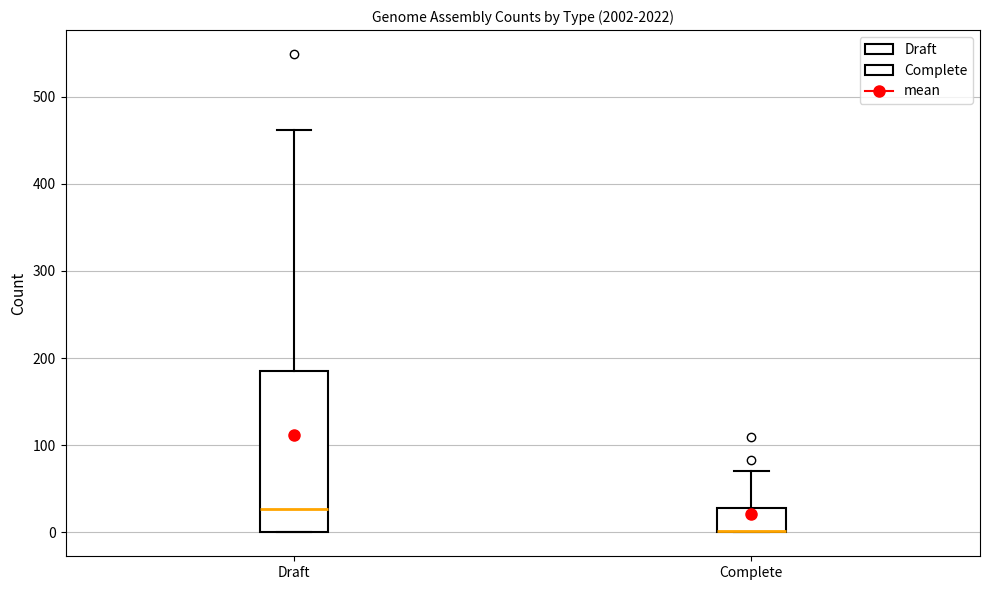

Reading left to right, read every box against the y-axis: the position of its median line, the range the box covers, and the ends of its whiskers. The values are not printed on the chart, so give them approximately, as read against the axis.

Draft: median 30, box 0 to 190, whiskers 0 to 460
Complete: median 0 (drawn on the box's lower edge), box 0 to 30, whiskers 0 to 70